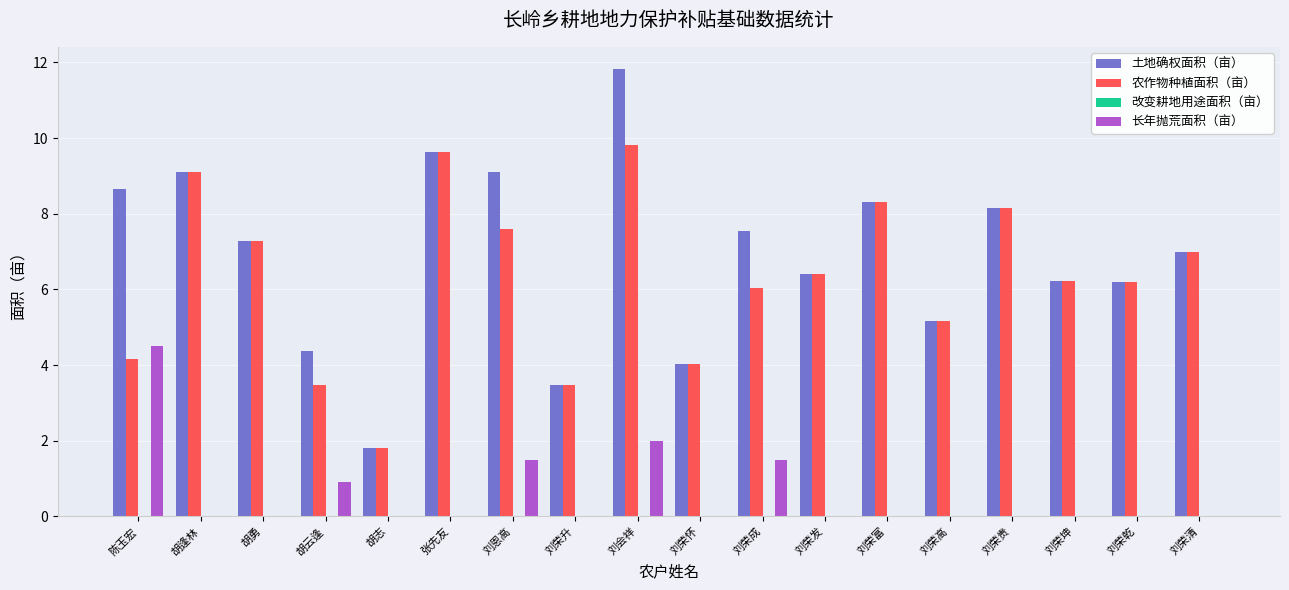

Which label corresponds to the largest value in the chart?

刘会祥